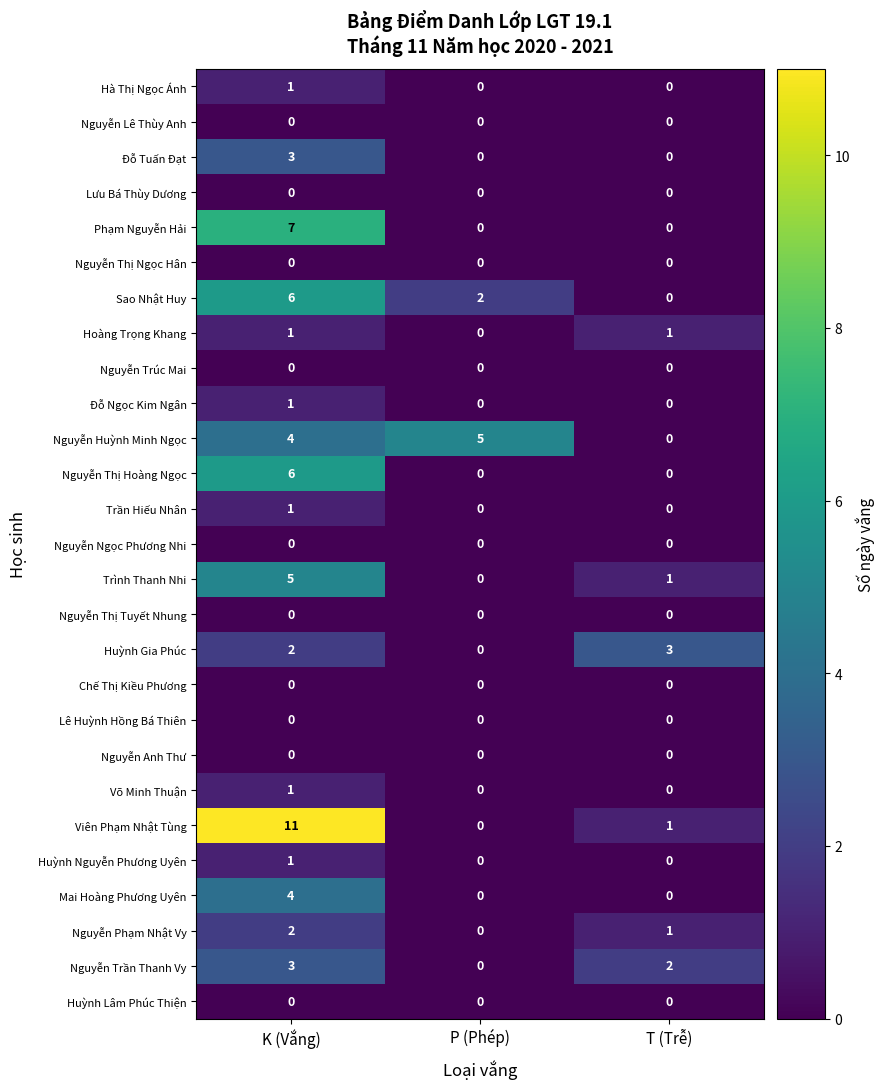

Which series changed the most between K (Vắng) and T (Trễ)?

Viên Phạm Nhật Tùng